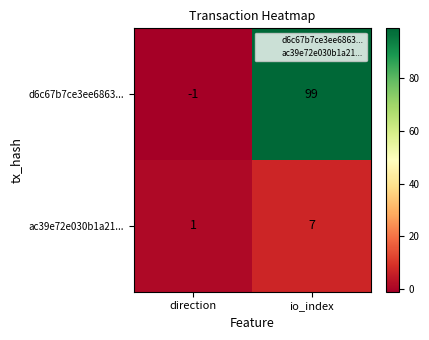

Count the number of categories in the chart.

2